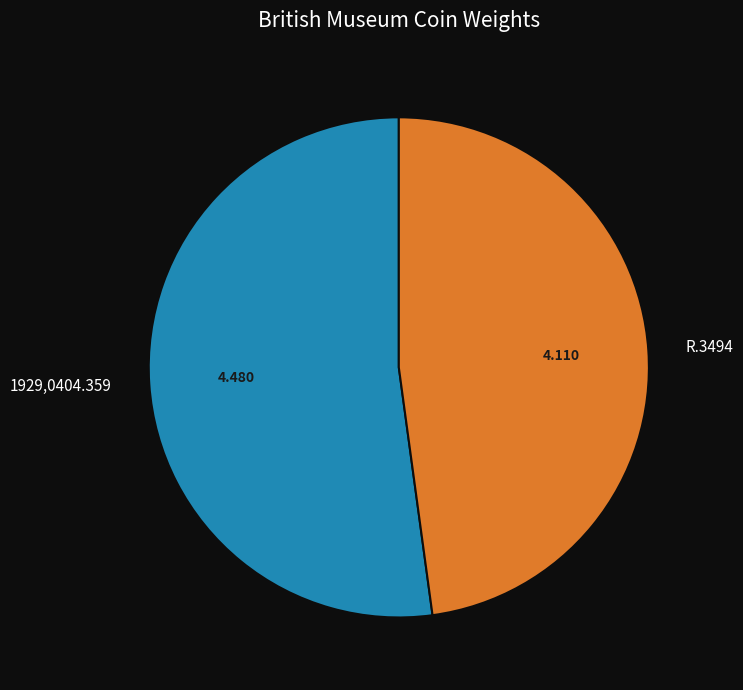

The 1929,0404.359 slice represents 52% of the pie. True or false?

True